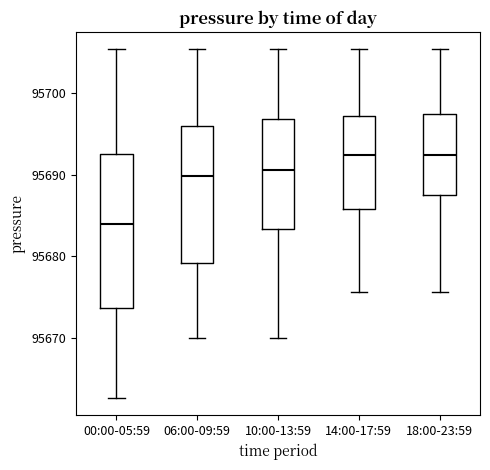

Reading left to right, transcribe this box plot: for each box, give where its median line is, the range the box spans, and where its two whiskers end, as read against the y-axis. The values are not printed on the chart, so give them approximately, as read against the axis.

00:00-05:59: median 95684, box 95674 to 95693, whiskers 95663 to 95705
06:00-09:59: median 95690, box 95679 to 95696, whiskers 95670 to 95705
10:00-13:59: median 95691, box 95683 to 95697, whiskers 95670 to 95705
14:00-17:59: median 95692, box 95686 to 95697, whiskers 95676 to 95705
18:00-23:59: median 95692, box 95687 to 95697, whiskers 95676 to 95705